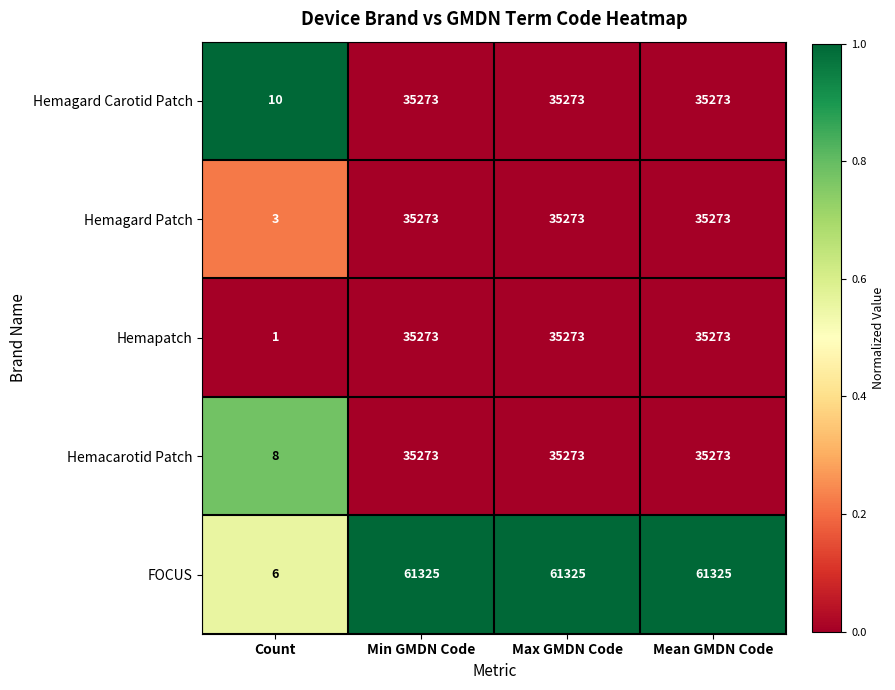

Is it true that Hemagard Carotid Patch equals 35273 at Min GMDN Code?

True